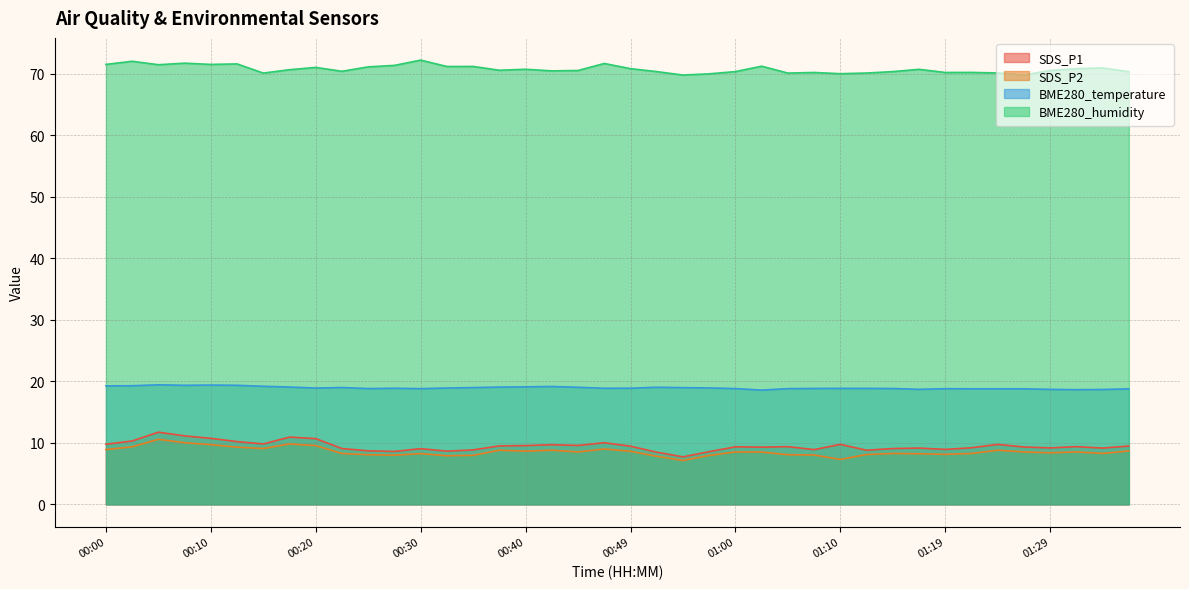

Is it true that BME280_humidity equals 70.7 at 00:17?

True